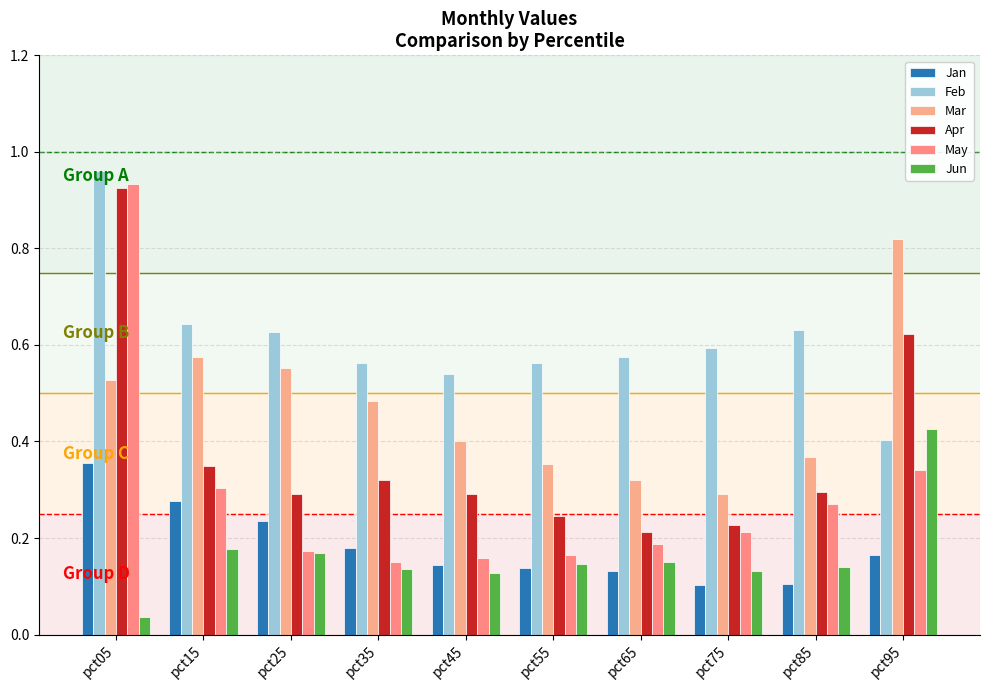

Where is Jun nearest to the value 0?

pct05